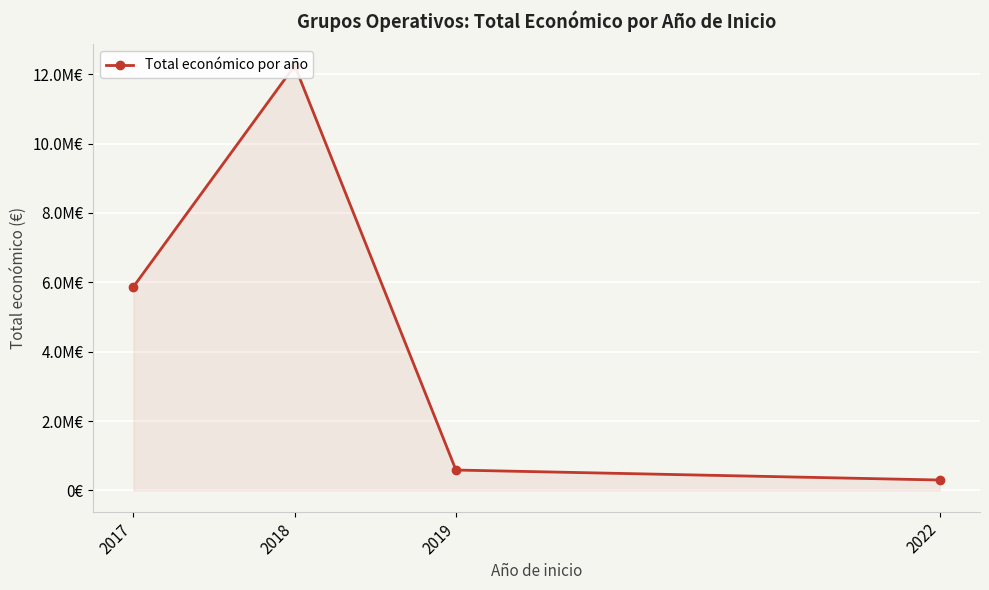

What is the ratio of the value at 2017 to the value at 2018?

0.5